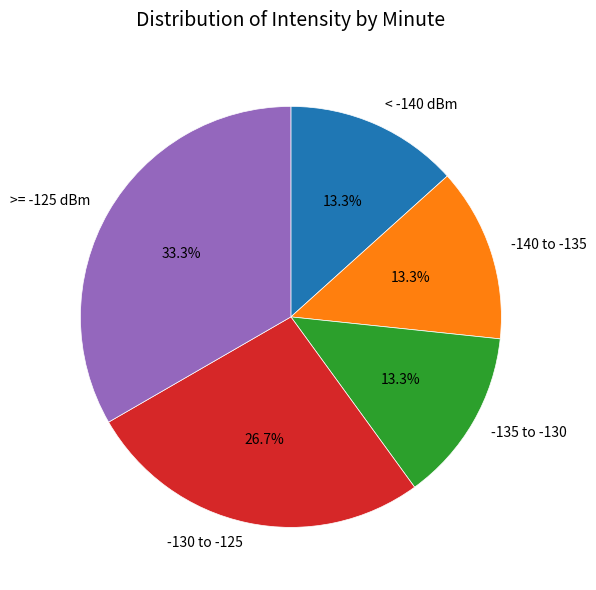

Does any single category account for the majority?

No